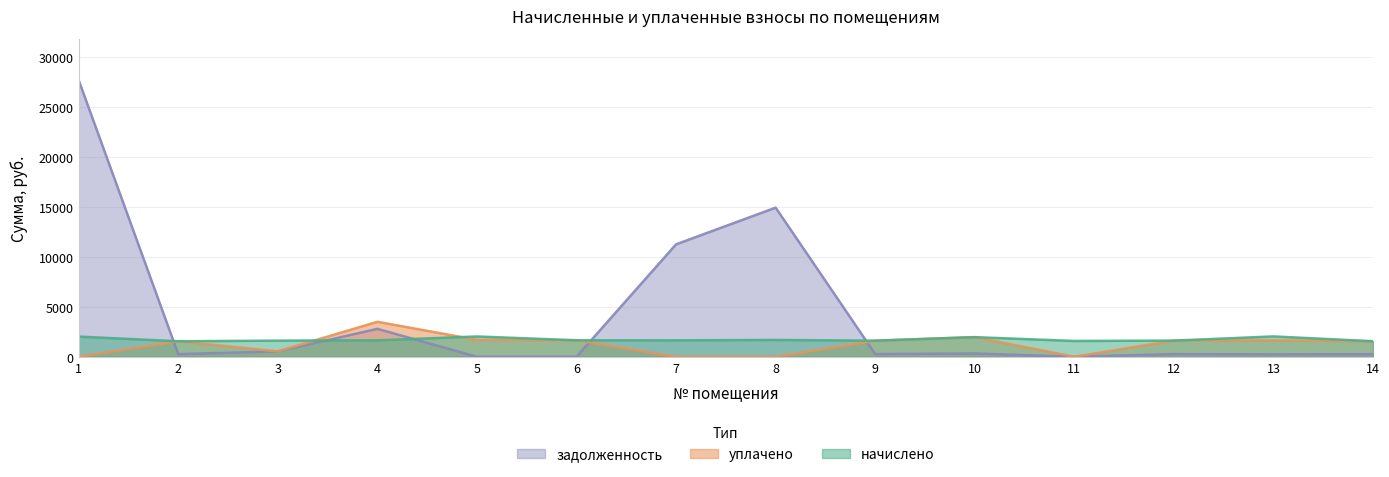

Is it true that начислено equals 2455.7 at 4?

False